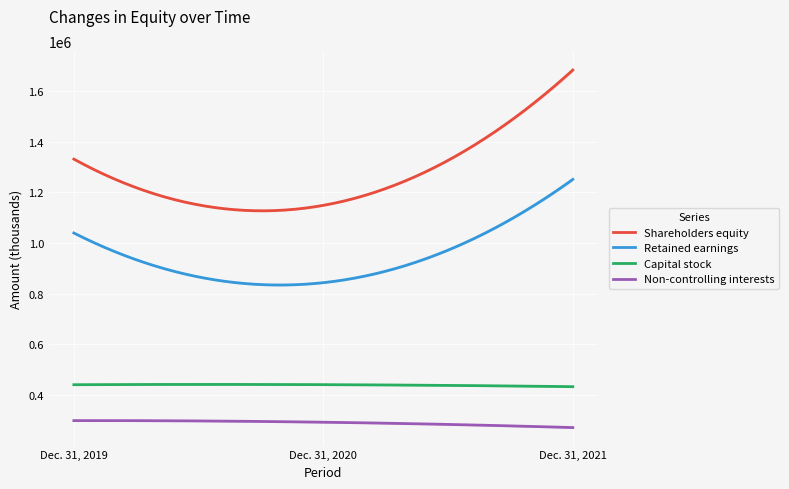

Between Dec. 31, 2019 and Dec. 31, 2021, which series saw the biggest shift?

Shareholders equity